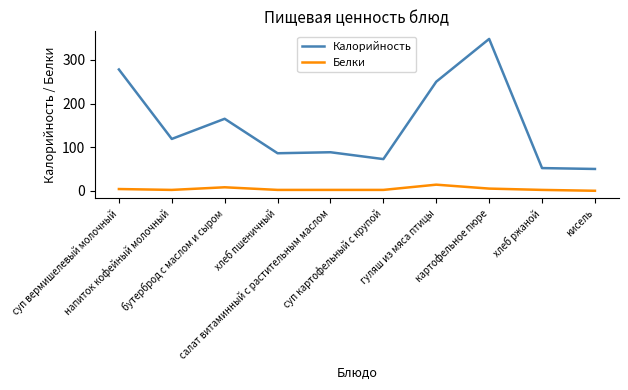

True or false: Калорийность and Белки intersect in this chart.

False